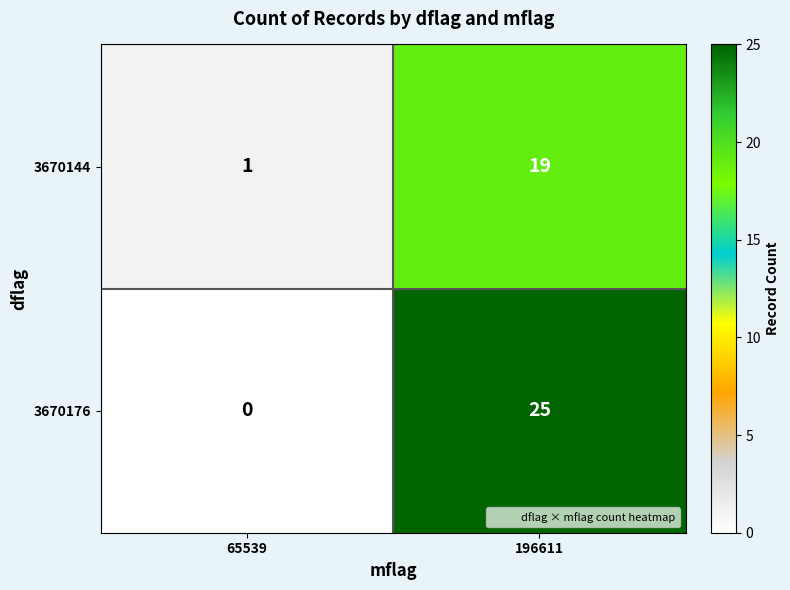

True or false: 3670176 has a value of -17 at 65539.

False